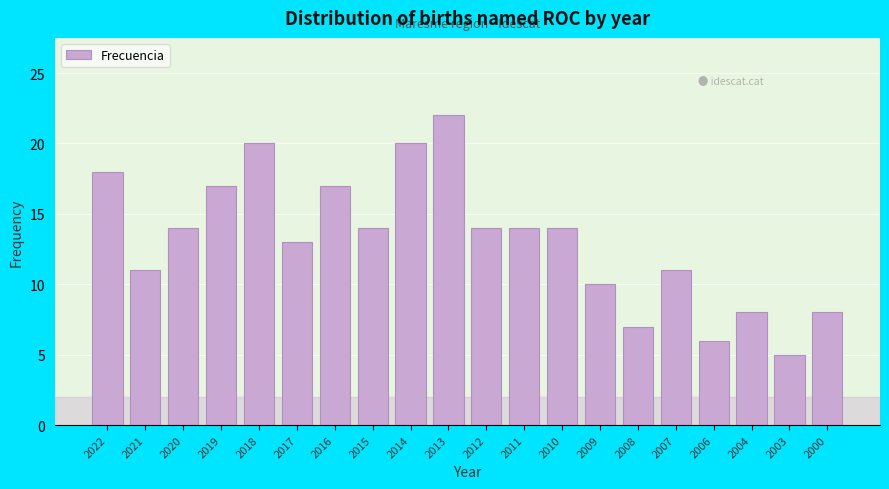

Reading left to right, what are all the values shown in this chart?

2022=18	2021=11	2020=14	2019=17	2018=20	2017=13	2016=17	2015=14	2014=20	2013=22	2012=14	2011=14	2010=14	2009=10	2008=7	2007=11	2006=6	2004=8	2003=5	2000=8